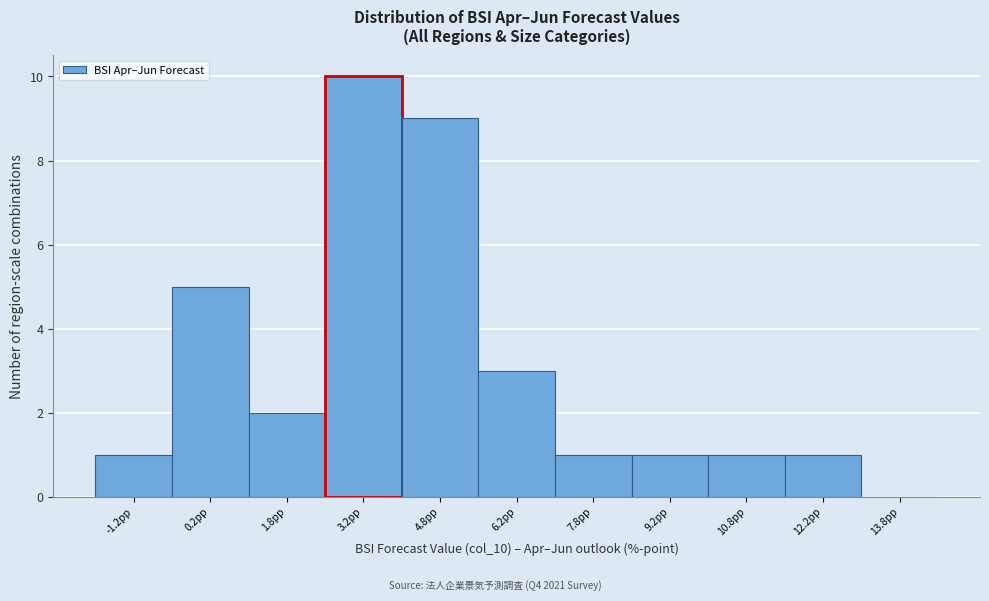

Which range on the x-axis has the tallest bar?

2.5 to 4.0